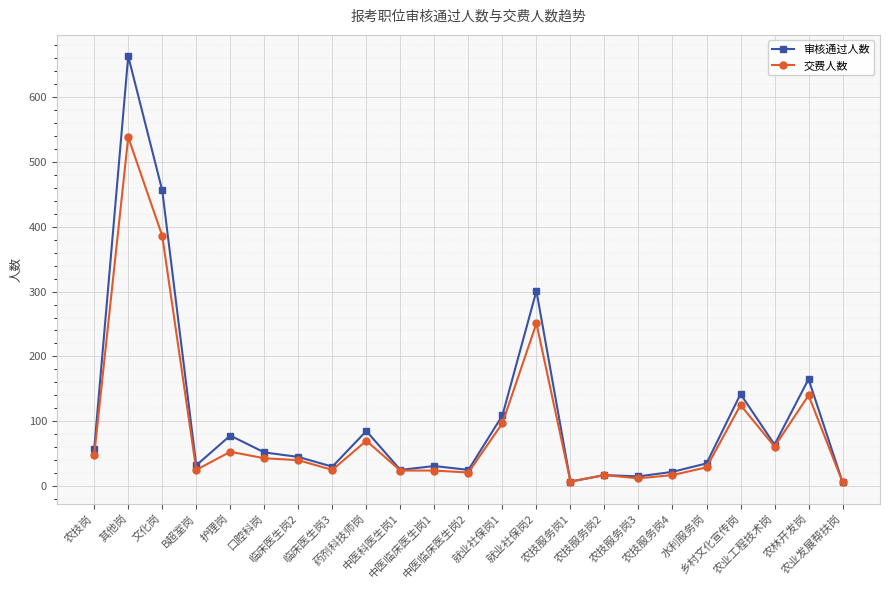

Which series has the widest spread of values?

审核通过人数